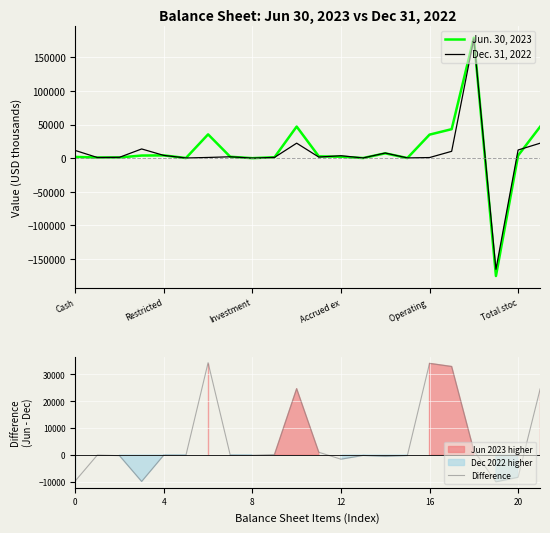

At which category is the sum across all series the highest?

18